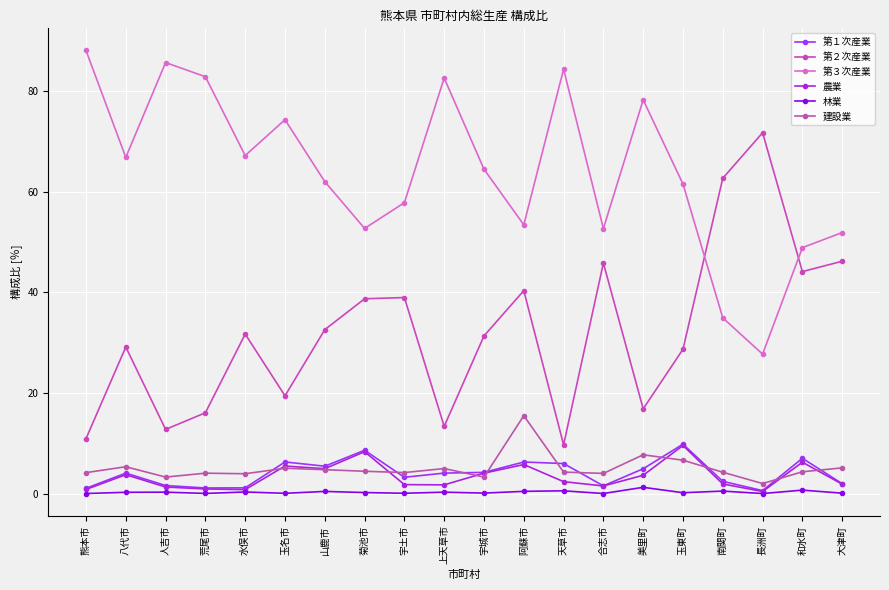

How many data points does each series have?

20